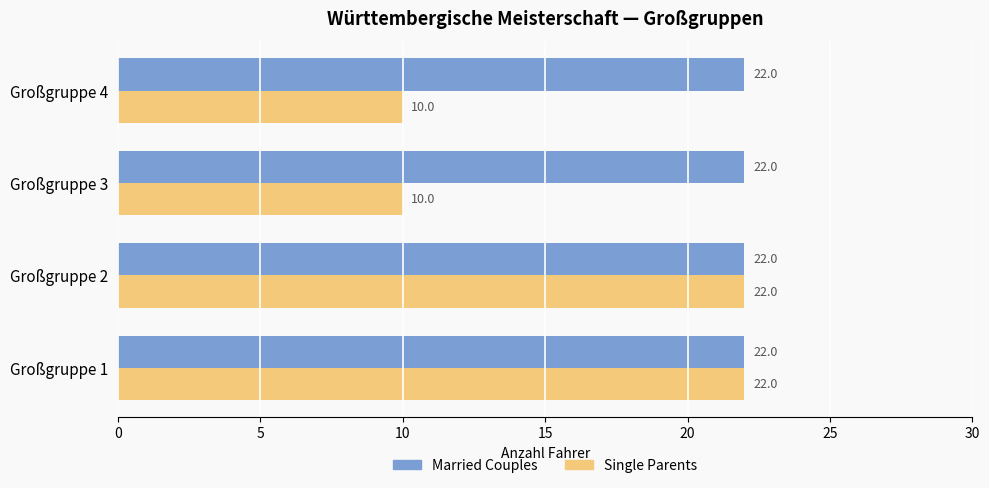

Read the Married Couples value at Großgruppe 4.

22